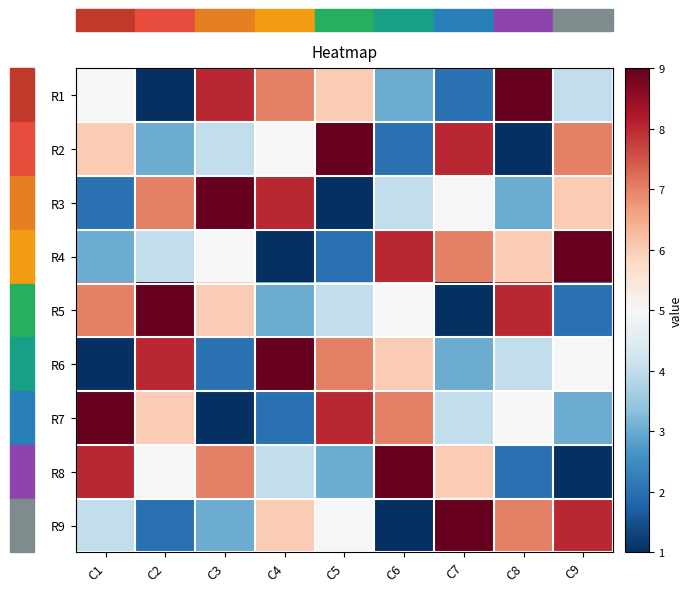

Reading left to right, what are all the values shown in this chart?

R1: C1=5	C2=1	C3=8	C4=7	C5=6	C6=3	C7=2	C8=9	C9=4
R2: C1=6	C2=3	C3=4	C4=5	C5=9	C6=2	C7=8	C8=1	C9=7
R3: C1=2	C2=7	C3=9	C4=8	C5=1	C6=4	C7=5	C8=3	C9=6
R4: C1=3	C2=4	C3=5	C4=1	C5=2	C6=8	C7=7	C8=6	C9=9
R5: C1=7	C2=9	C3=6	C4=3	C5=4	C6=5	C7=1	C8=8	C9=2
R6: C1=1	C2=8	C3=2	C4=9	C5=7	C6=6	C7=3	C8=4	C9=5
R7: C1=9	C2=6	C3=1	C4=2	C5=8	C6=7	C7=4	C8=5	C9=3
R8: C1=8	C2=5	C3=7	C4=4	C5=3	C6=9	C7=6	C8=2	C9=1
R9: C1=4	C2=2	C3=3	C4=6	C5=5	C6=1	C7=9	C8=7	C9=8